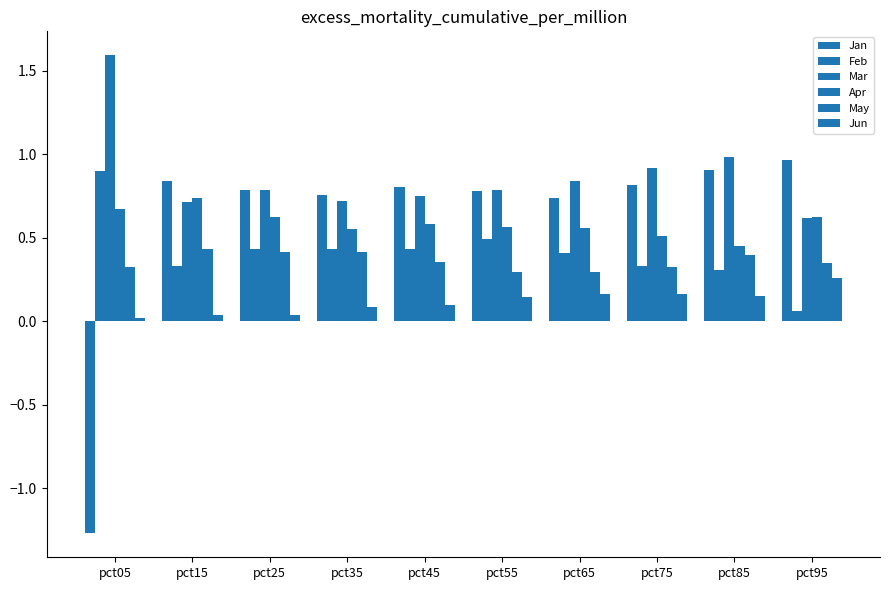

At pct05, list the series in order from largest to smallest.

Mar, Feb, Apr, May, Jun, Jan